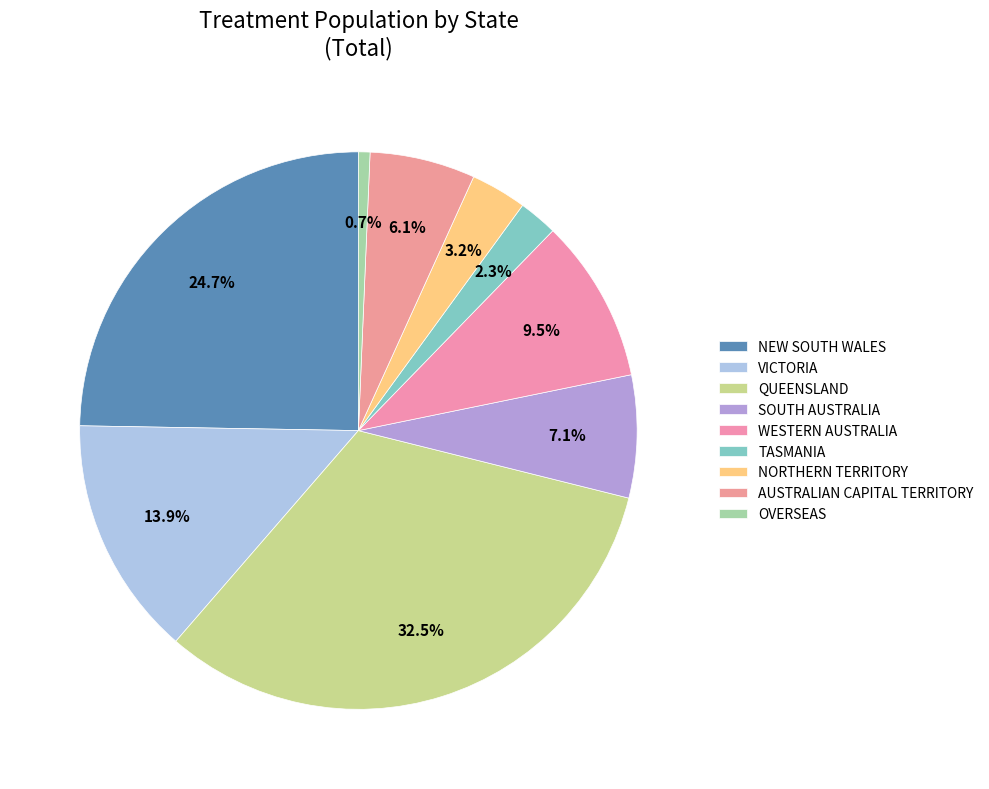

To the nearest percent, what percentage of the pie is WESTERN AUSTRALIA?

10%